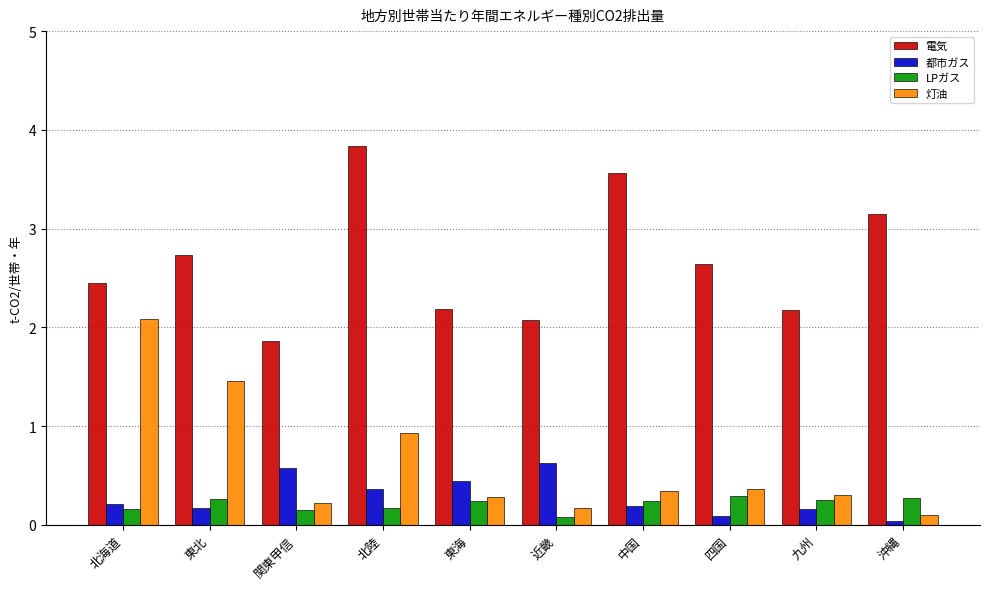

What position from the left is 北海道?

1